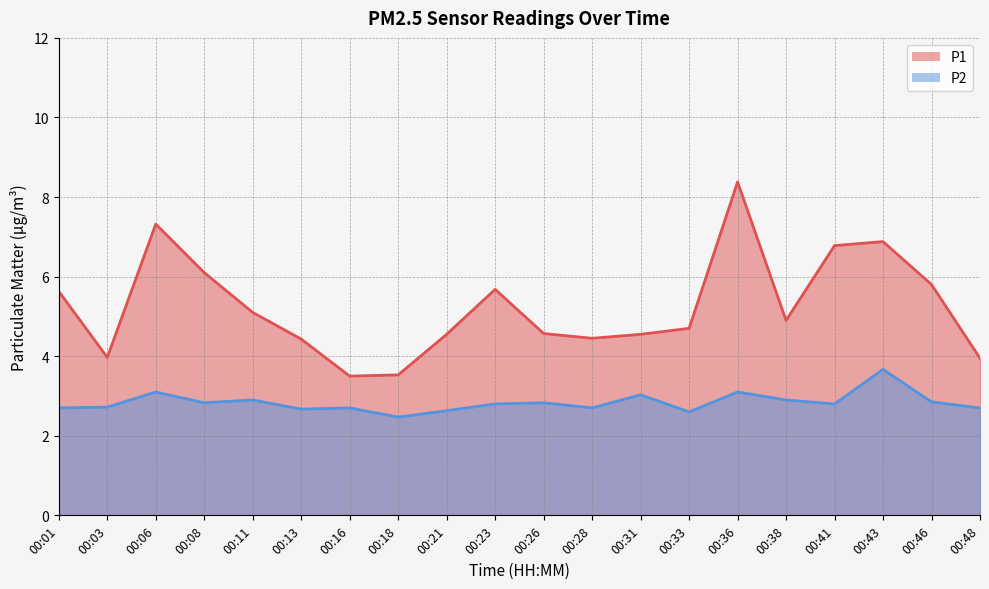

Reading left to right, list all the values displayed in this chart.

P1: 00:01=5.6	00:03=4.0	00:06=7.3	00:08=6.1	00:11=5.1	00:13=4.4	00:16=3.5	00:18=3.5	00:21=4.5	00:23=5.7	00:26=4.6	00:28=4.5	00:31=4.5	00:33=4.7	00:36=8.4	00:38=4.9	00:41=6.8	00:43=6.9	00:46=5.8	00:48=4.0
P2: 00:01=2.7	00:03=2.7	00:06=3.1	00:08=2.8	00:11=2.9	00:13=2.7	00:16=2.7	00:18=2.5	00:21=2.6	00:23=2.8	00:26=2.8	00:28=2.7	00:31=3.0	00:33=2.6	00:36=3.1	00:38=2.9	00:41=2.8	00:43=3.7	00:46=2.9	00:48=2.7